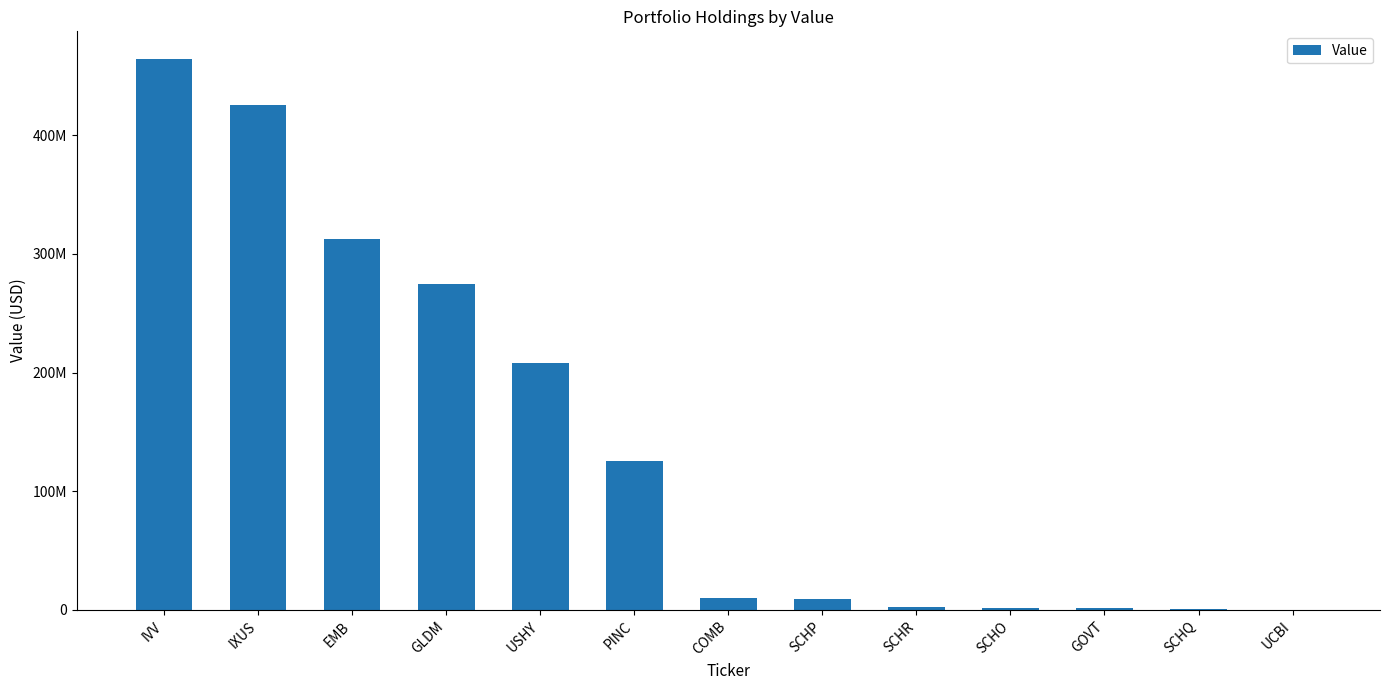

What is the change in value from GLDM to PINC?

-149220000